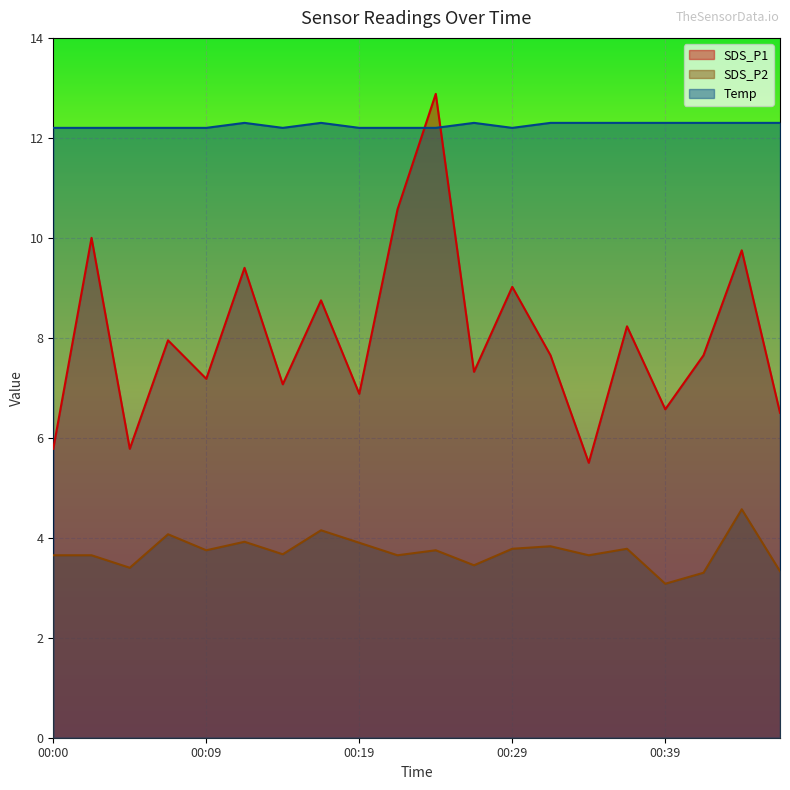

How many lines are shown in the chart?

3